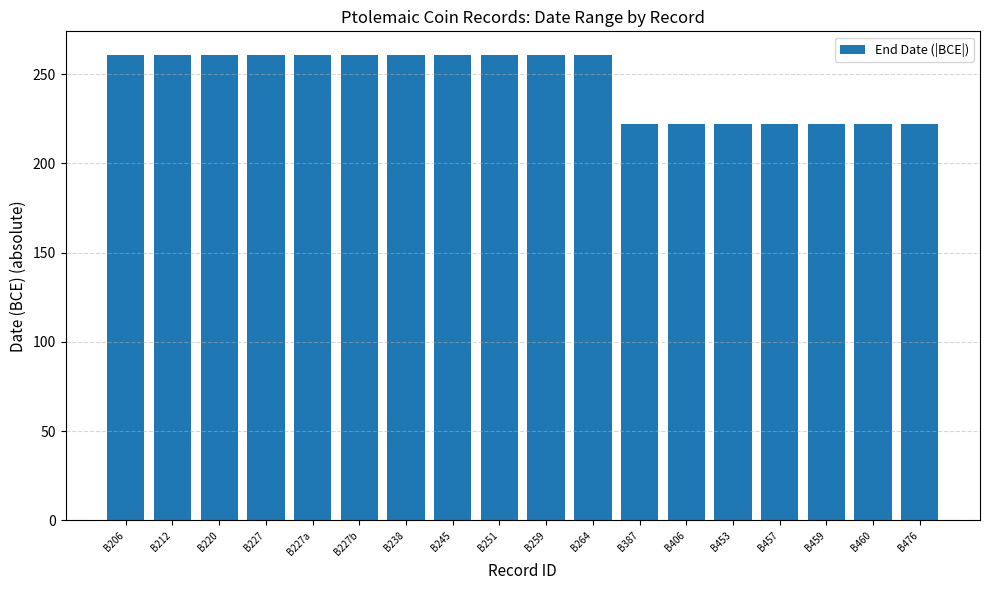

Which has a higher value, B457 or B259?

B259